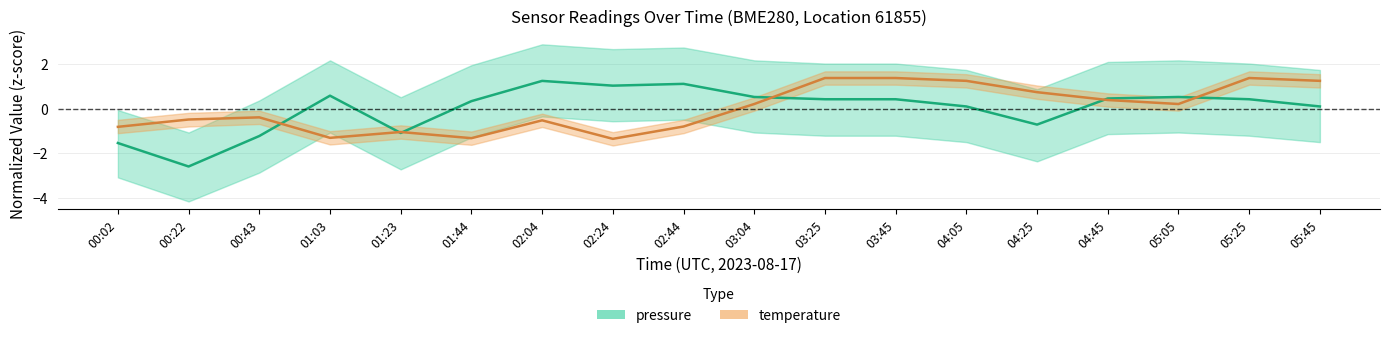

At 01:03, list the series in order from smallest to largest.

temperature, pressure